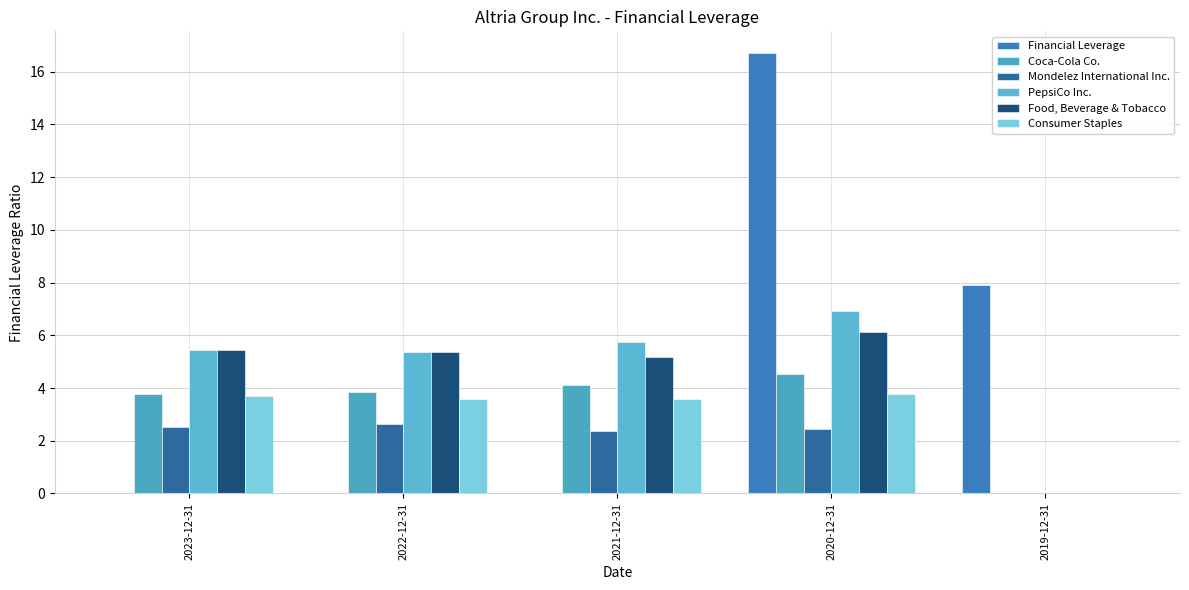

Rank the series by their maximum value, from highest to lowest.

Financial Leverage, PepsiCo Inc., Food, Beverage & Tobacco, Coca-Cola Co., Consumer Staples, Mondelez International Inc.